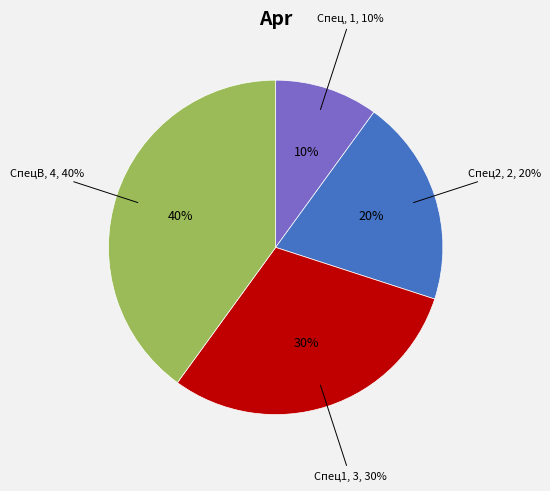

What is the total percentage of Спеціаліст першої категорії and Спеціаліст другої категорії?

50.0%